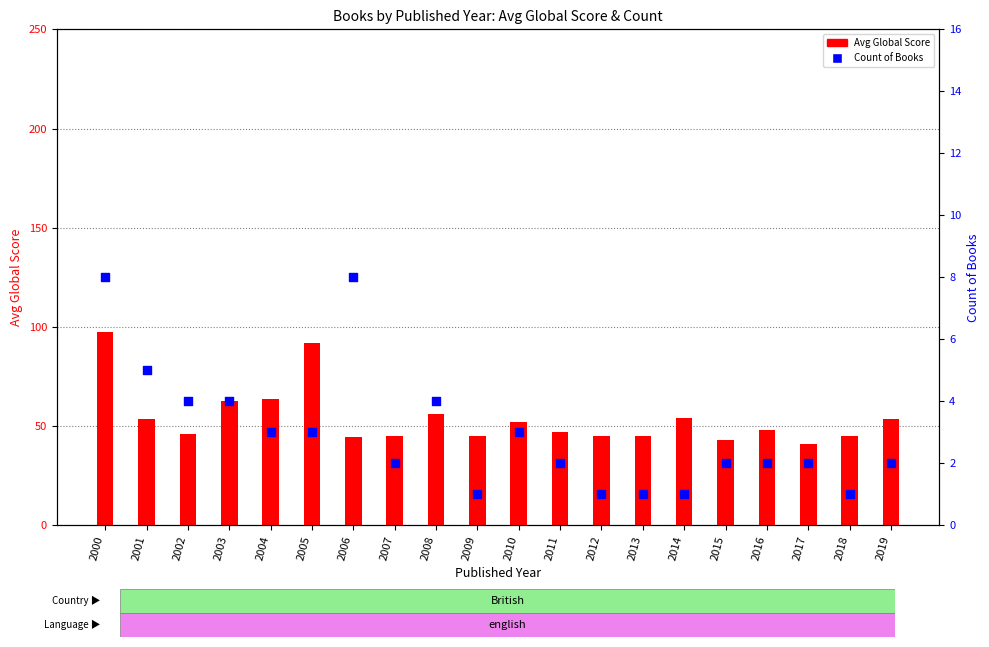

Which series reaches the maximum Y coordinate?

Avg Global Score